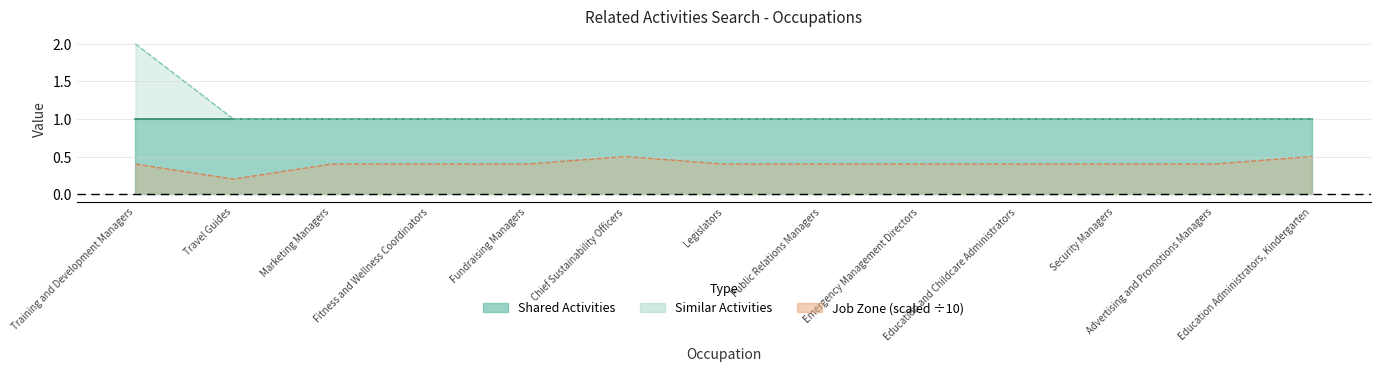

True or false: Similar Activities and Job Zone cross at least once.

False